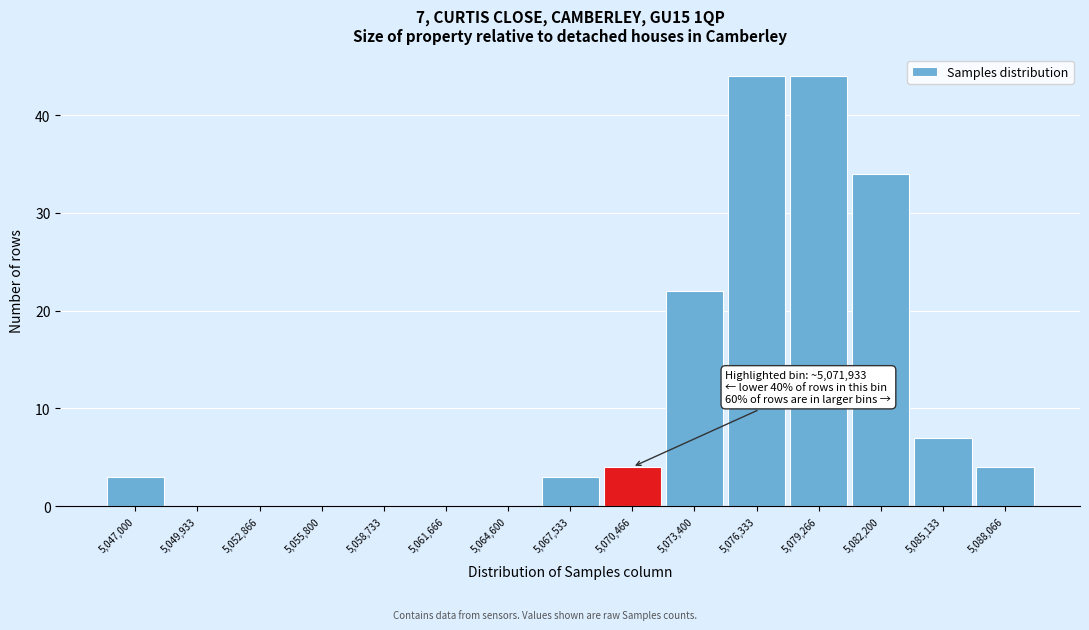

Reading left to right, extract all data points from this chart.

5,047,000=3	5,049,933=0	5,052,866=0	5,055,800=0	5,058,733=0	5,061,666=0	5,064,600=0	5,067,533=3	5,070,466=4	5,073,400=22	5,076,333=44	5,079,266=44	5,082,200=34	5,085,133=7	5,088,066=4